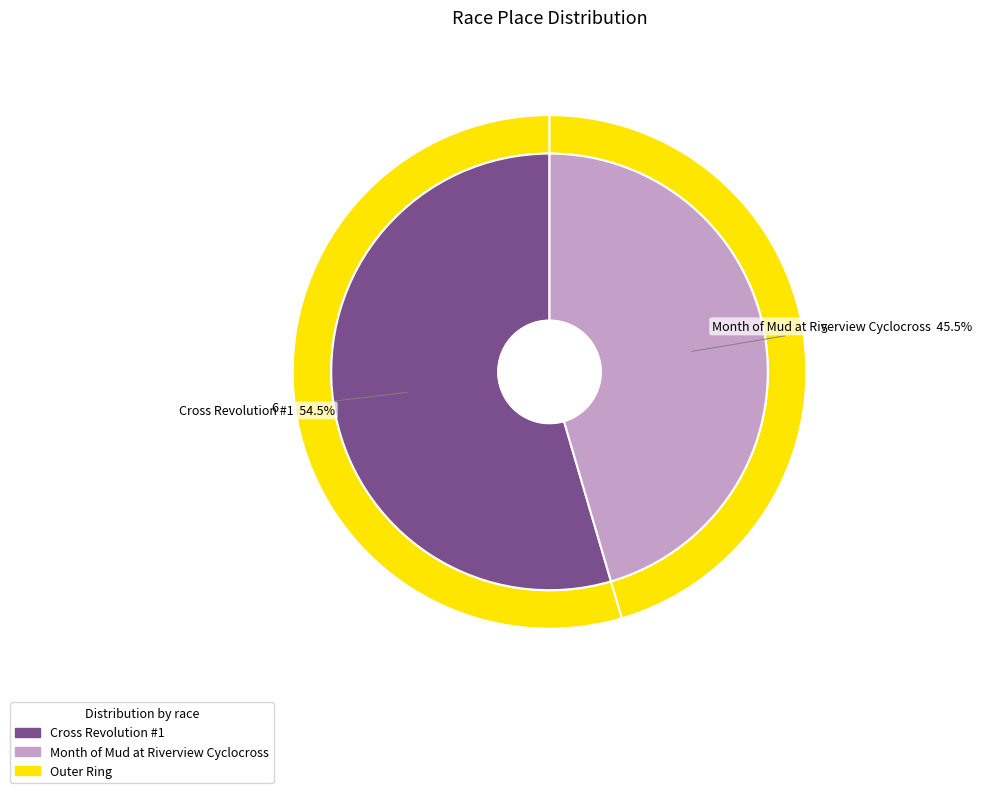

Which category accounts for the majority?

Cross Revolution #1